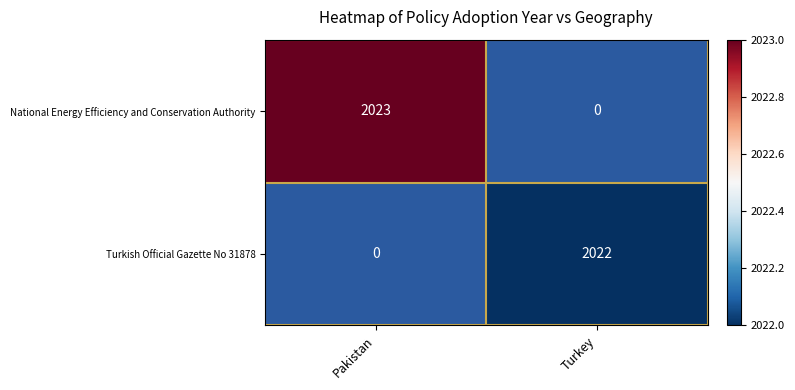

Between Turkey and Pakistan, which is larger?

Pakistan